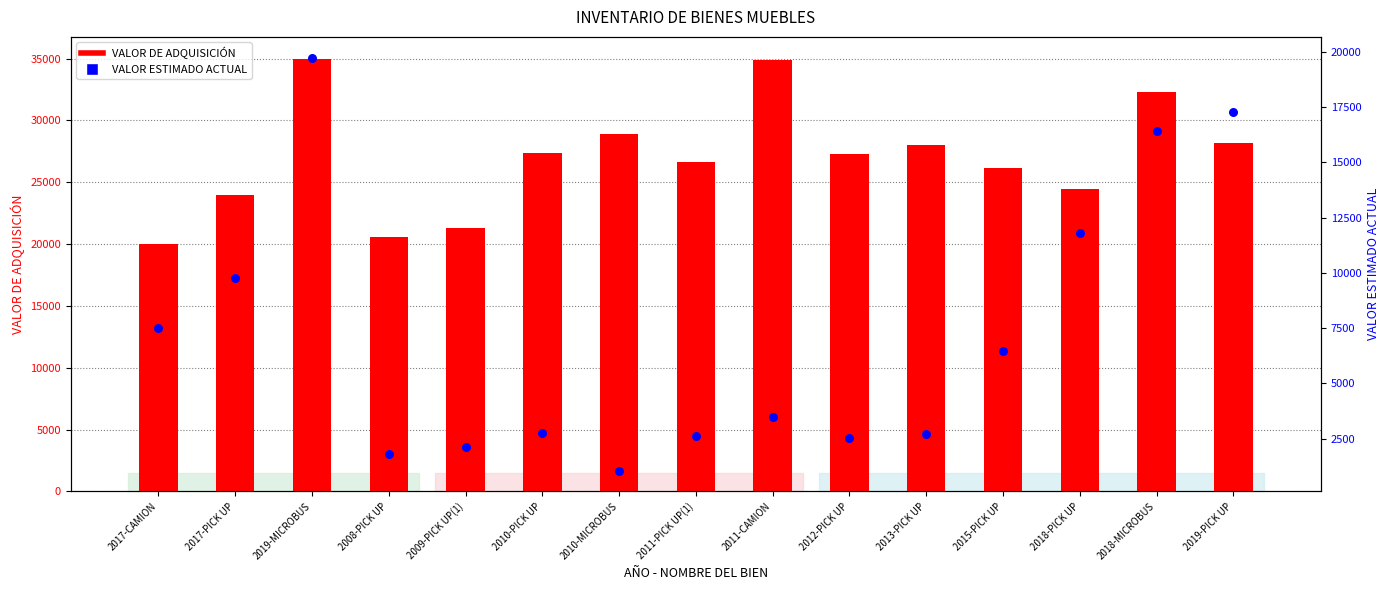

What is the total value across all series at 2018-PICK UP?

36229.6